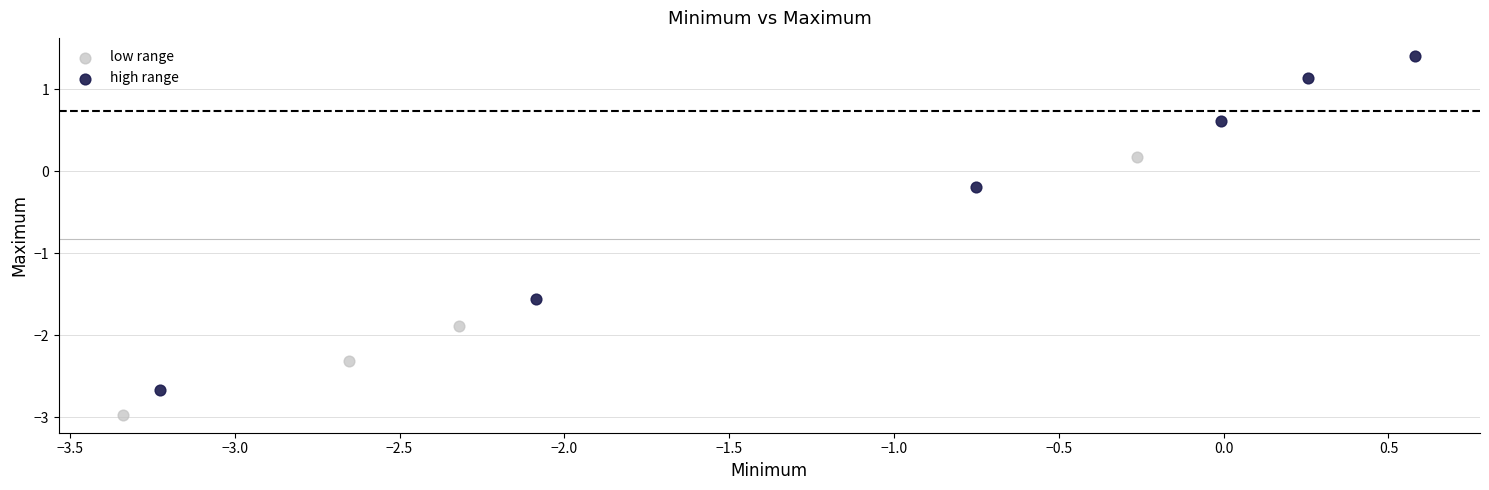

Which series contains the highest Y value?

high range